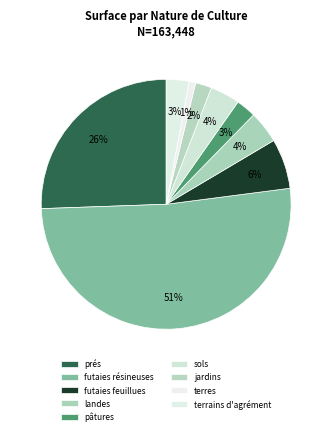

Count the number of slices in the pie.

9